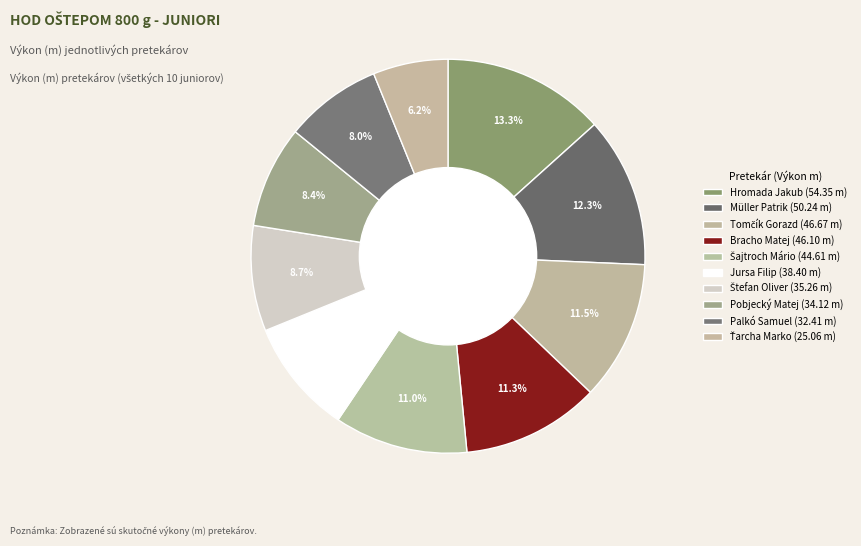

Count the number of slices in the pie.

10